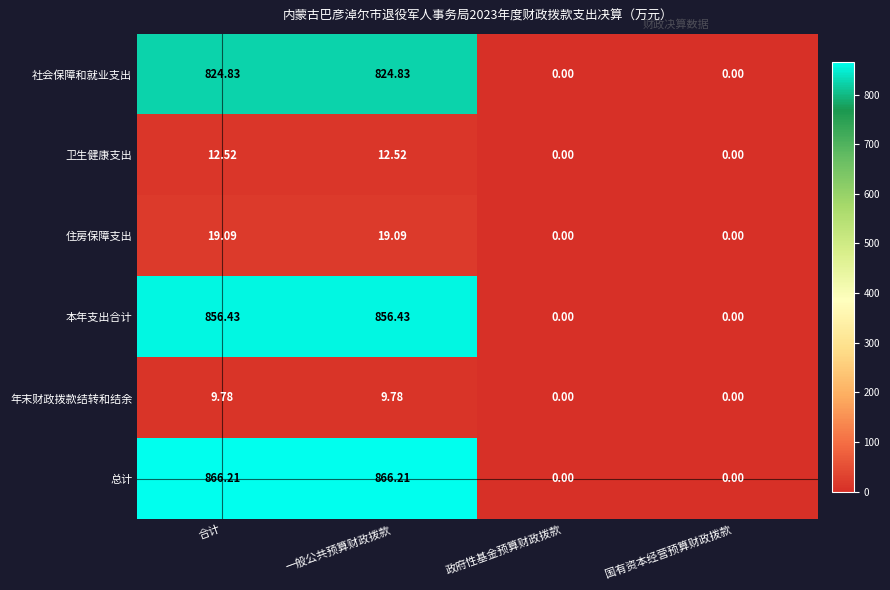

What is the maximum value shown in the chart?

866.2